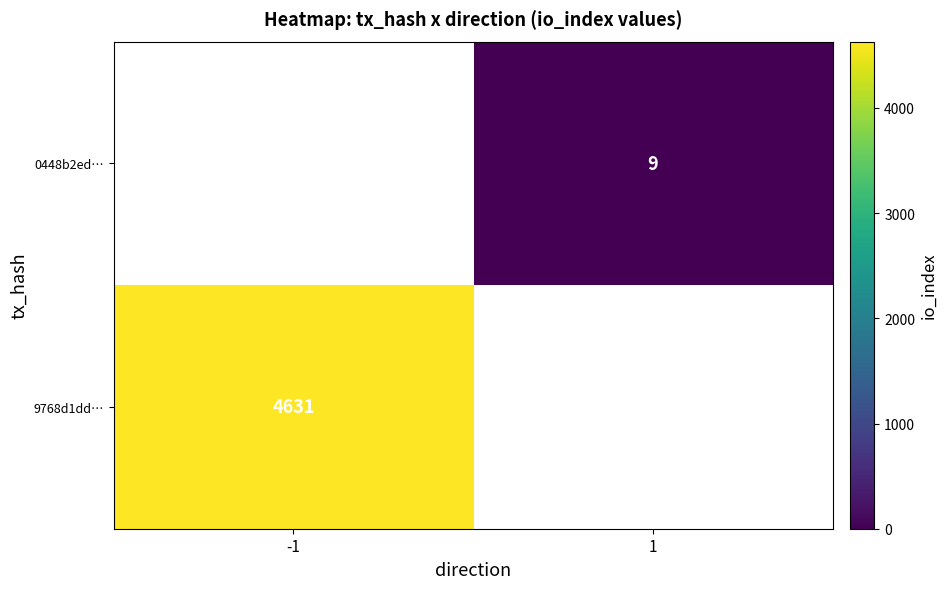

The 9768d1dd… series shows 4631 at -1. True or false?

True